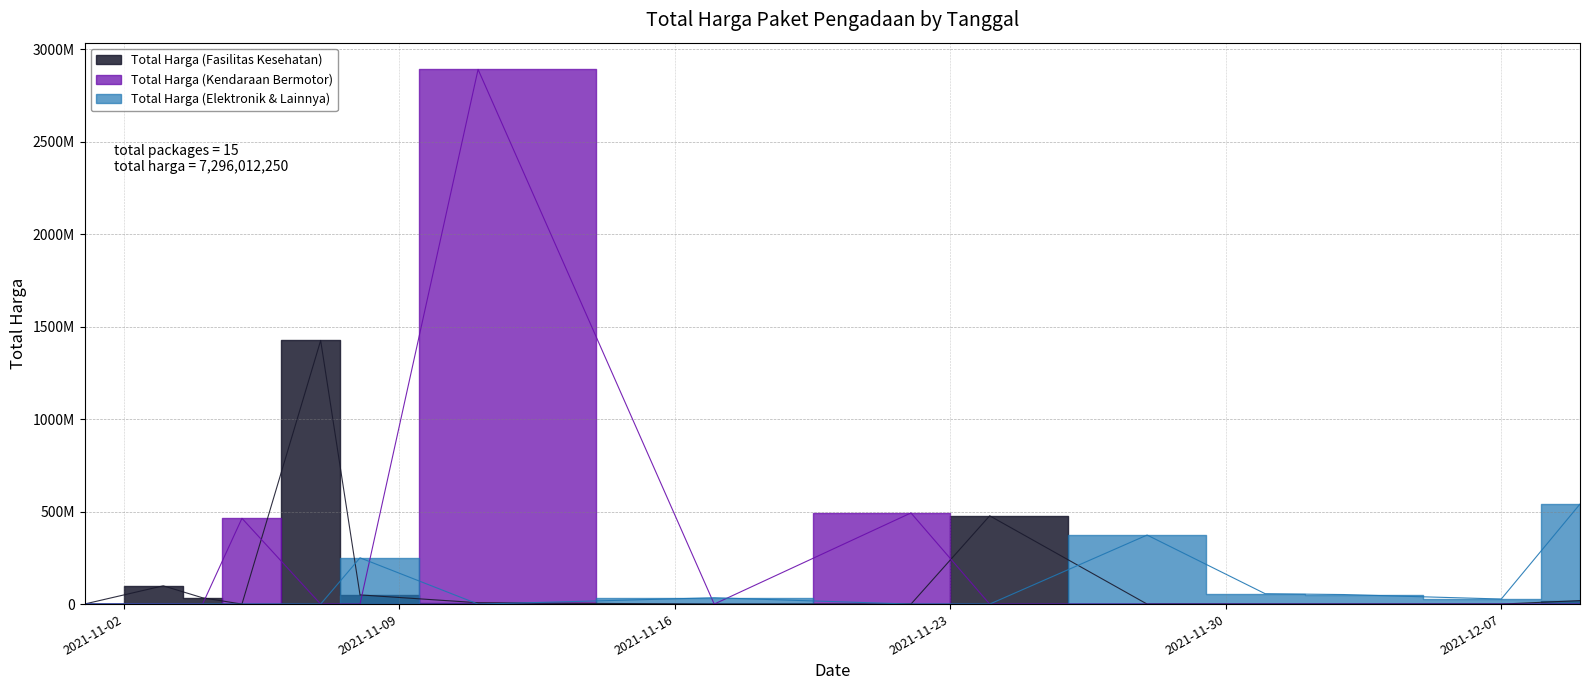

Where is Total Harga (Fasilitas Kesehatan) nearest to the value 712933950?

2021-11-24